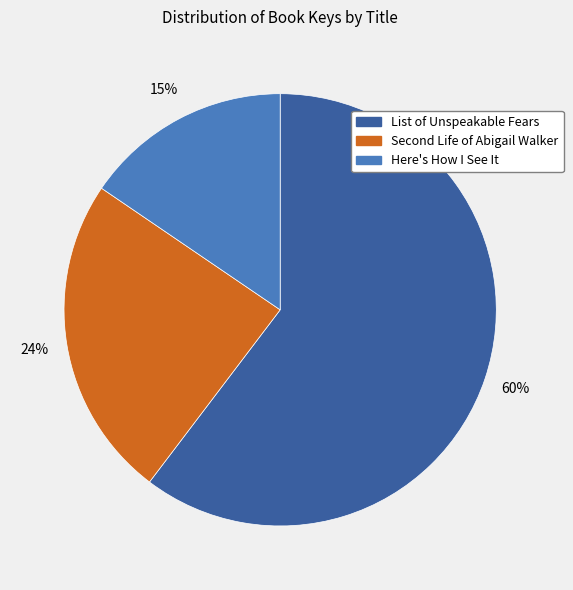

To the nearest percent, what percentage of the pie is Here's How I See It?

15%